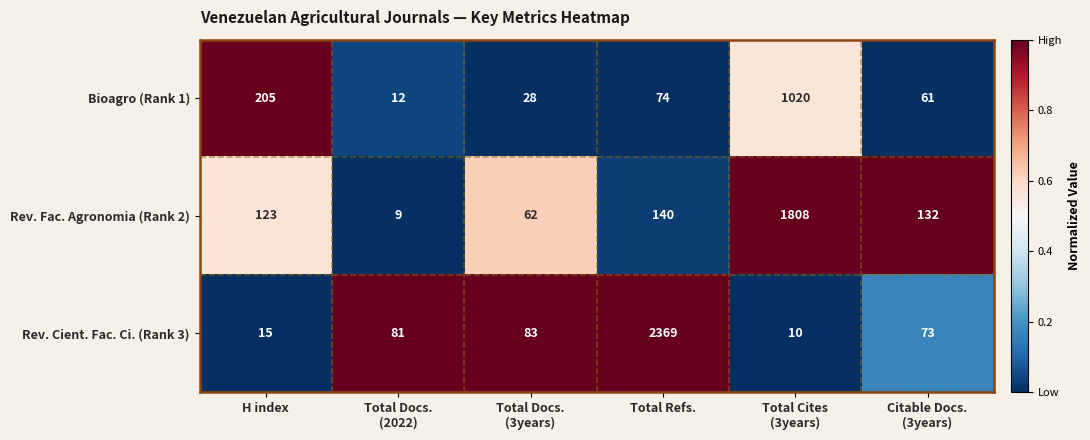

What is the difference between the second highest and second lowest values in the Rev. Fac. Agronomia (Rank 2) series?

78